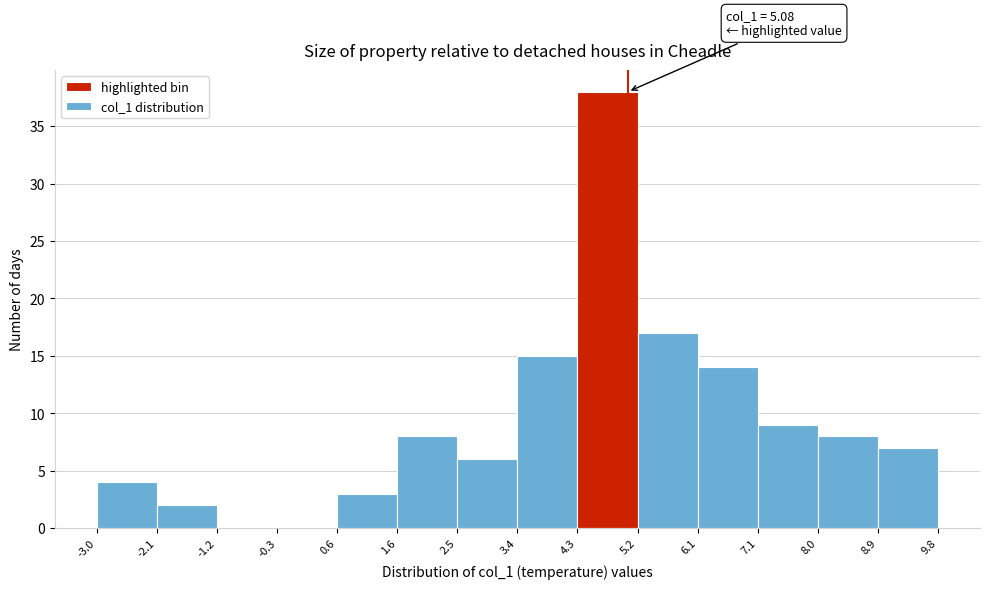

Over which range of the x-axis is the bar tallest?

4.3 to 5.2